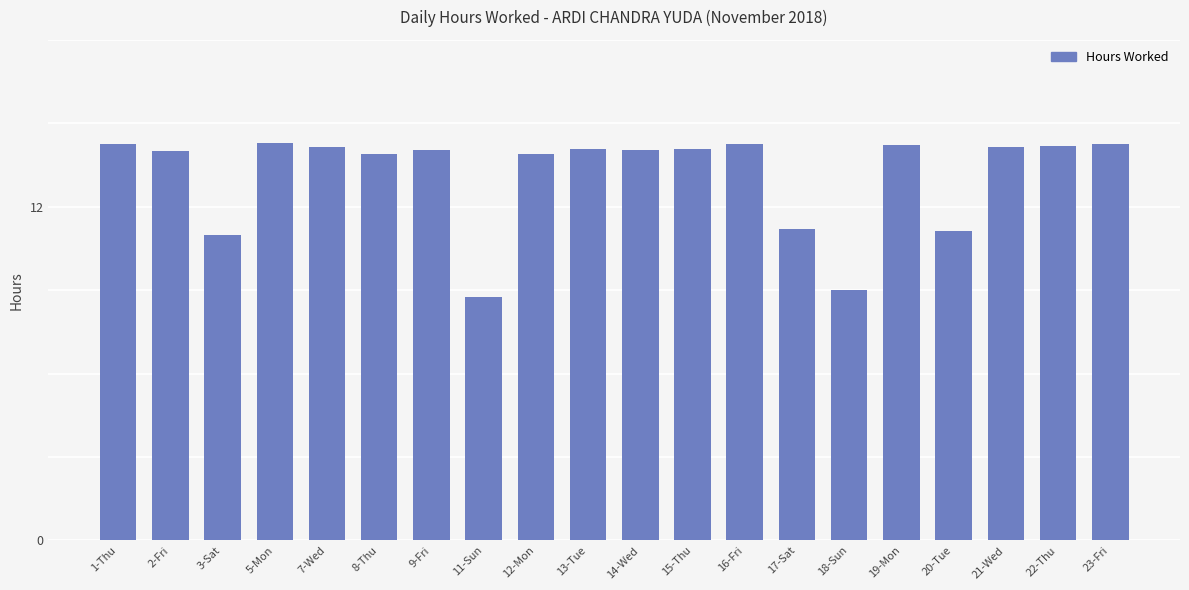

What is the sum of the values at 23-Fri and 13-Tue?

28.3